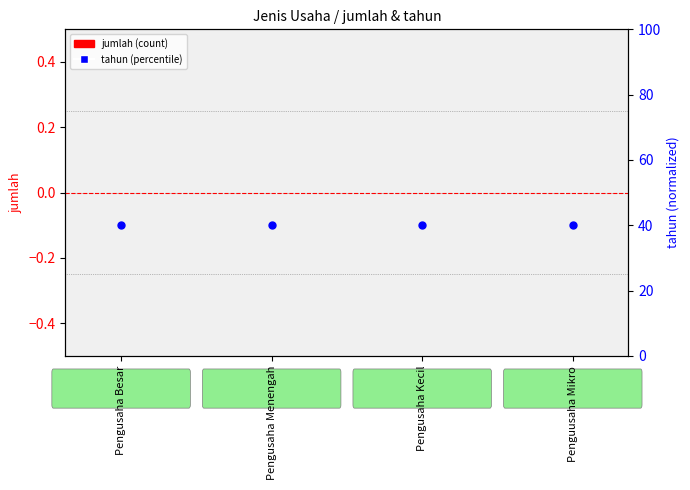

Which series contains the highest Y value?

tahun (percentile)